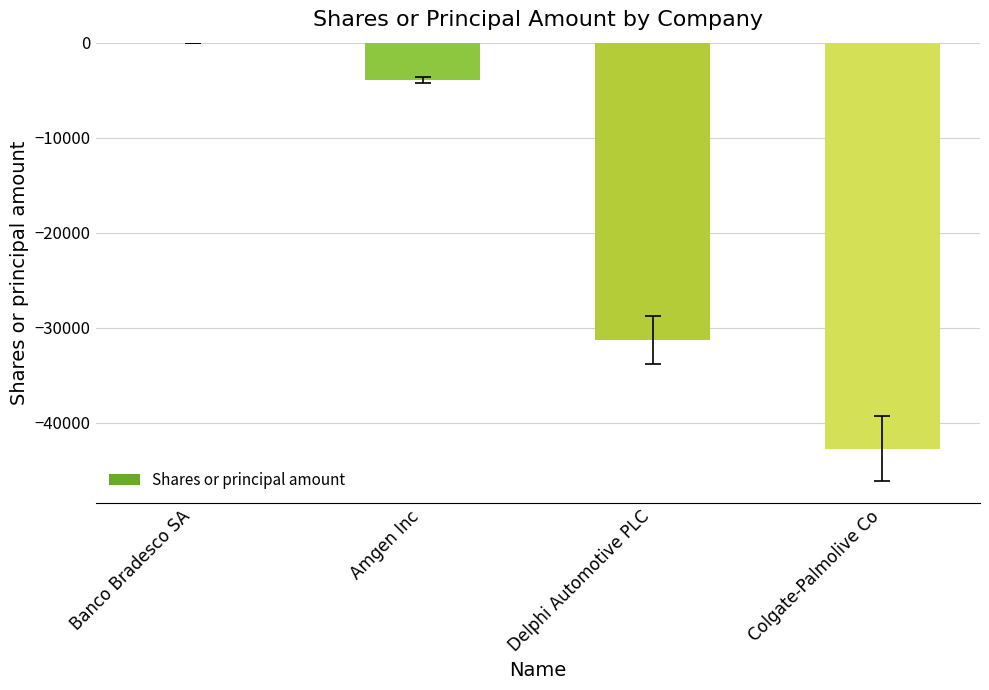

What is the approximate value at Colgate-Palmolive Co?

-42700